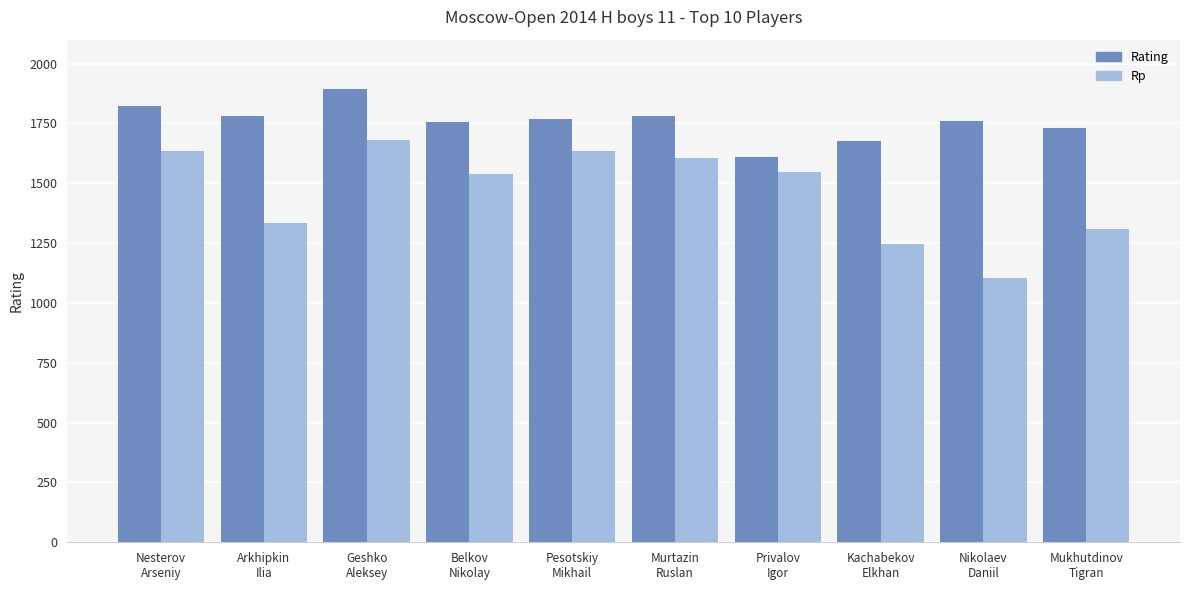

What is the difference between the Rp values at Belkov
Nikolay and Arkhipkin
Ilia?

205